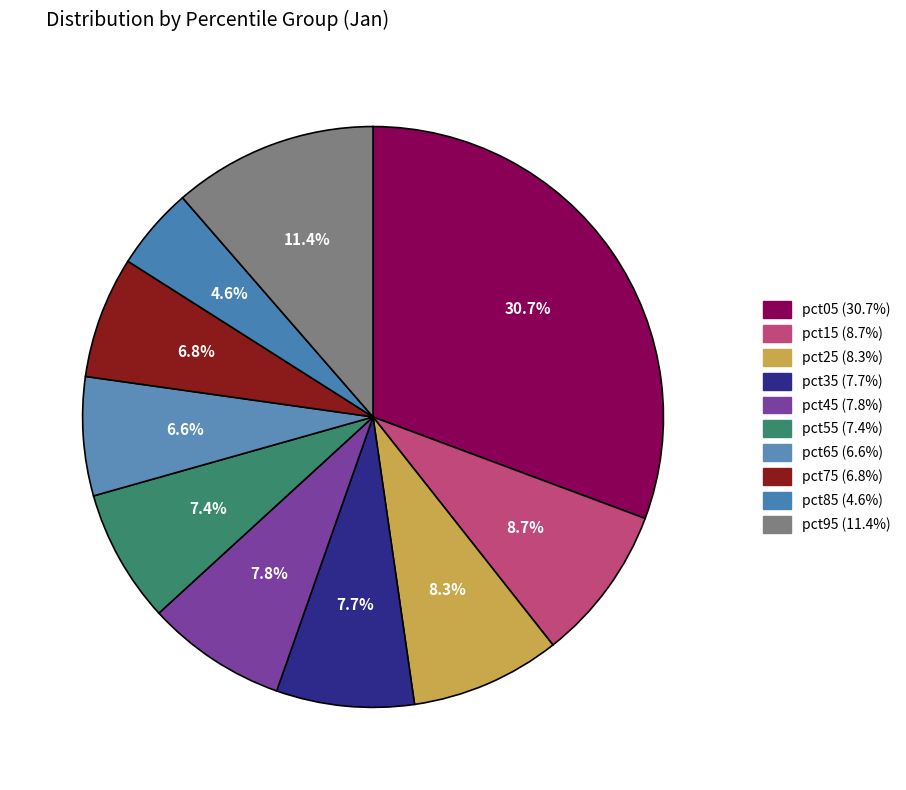

Is the sum of pct65 and pct55 greater than half?

No